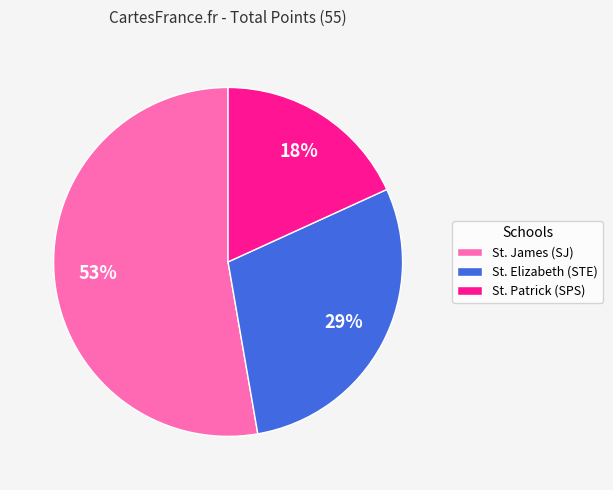

What is the smallest slice in the pie chart?

St. Patrick (SPS)